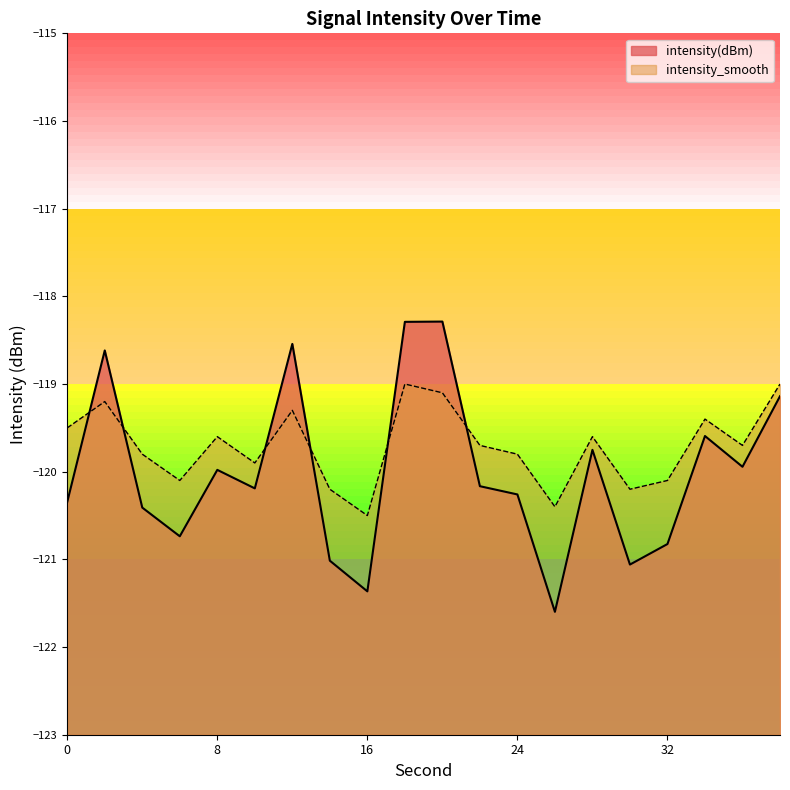

What is the sum of all intensity(dBm) values?

-2400.1